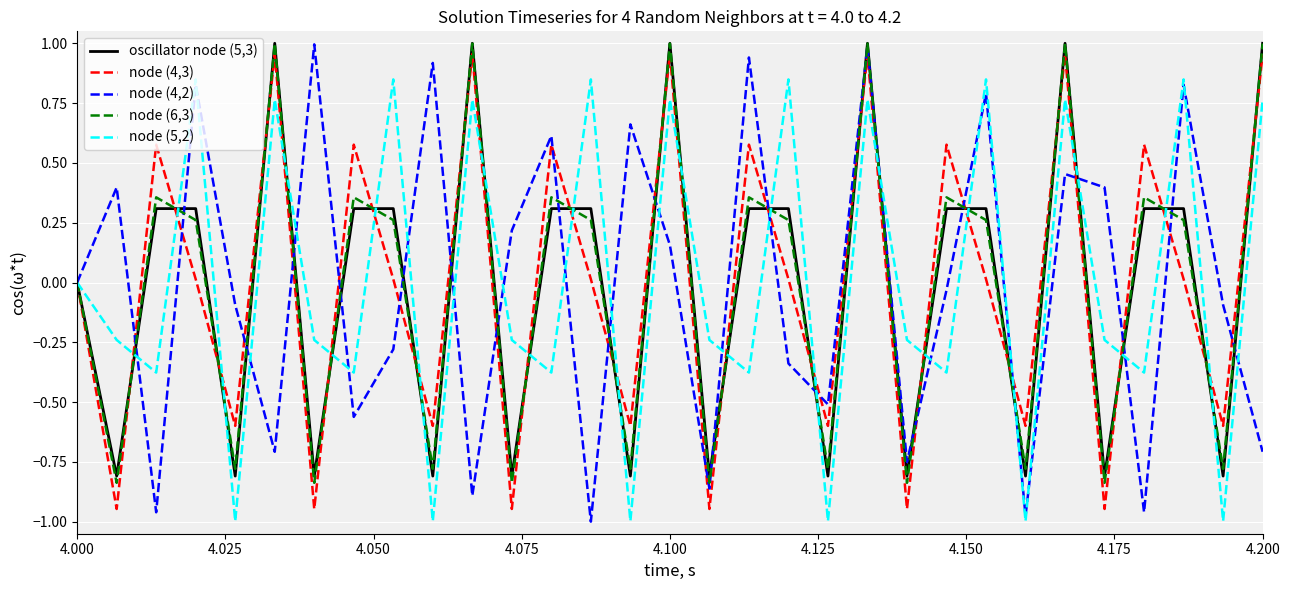

What is the difference between the maximum and minimum values in the node (6,3) series?

1.8